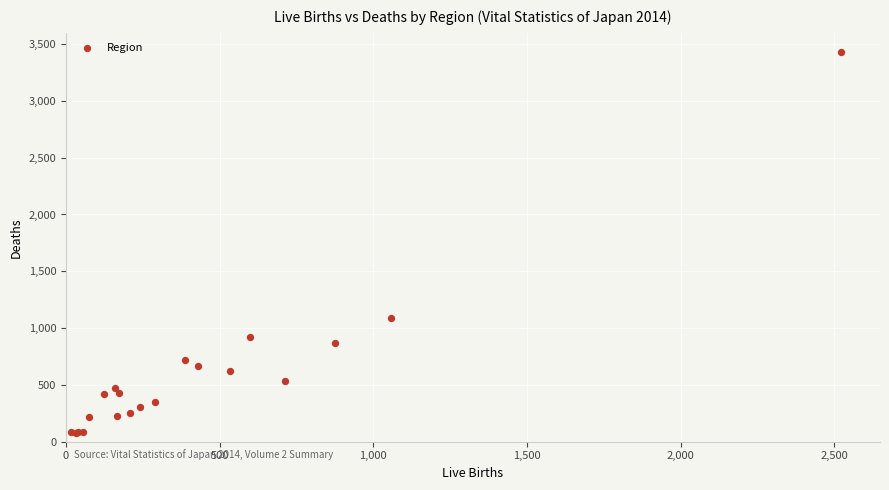

What Y value in the scatter plot is closest to 1754?

1093